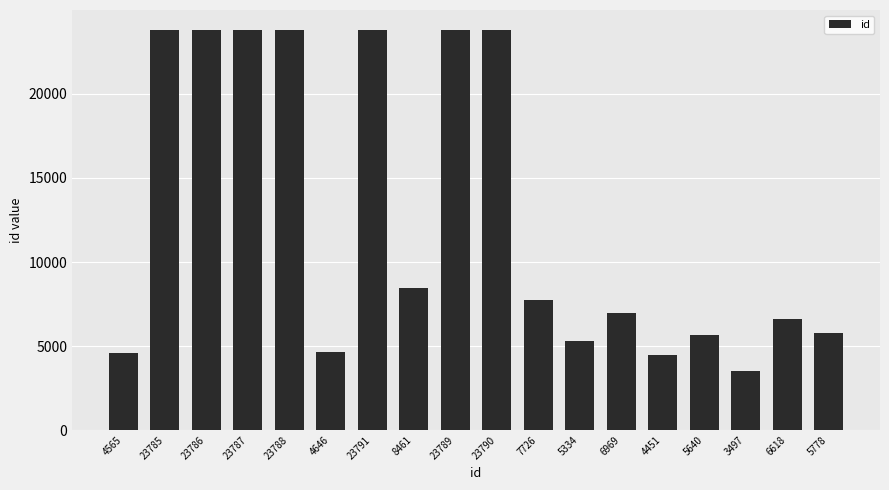

At which label is the value closest to 13644?

8461